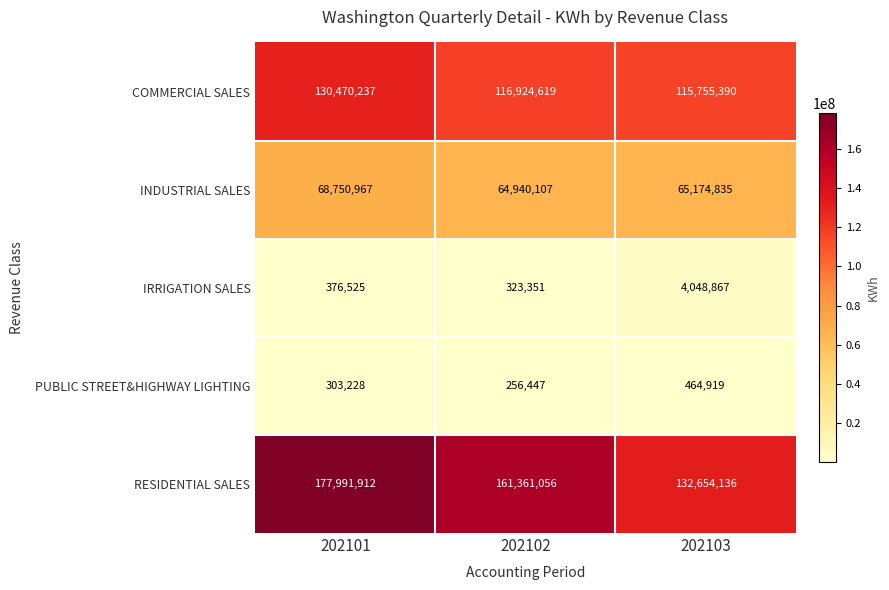

Is it true that PUBLIC STREET&HIGHWAY LIGHTING equals 129314 at 202101?

False